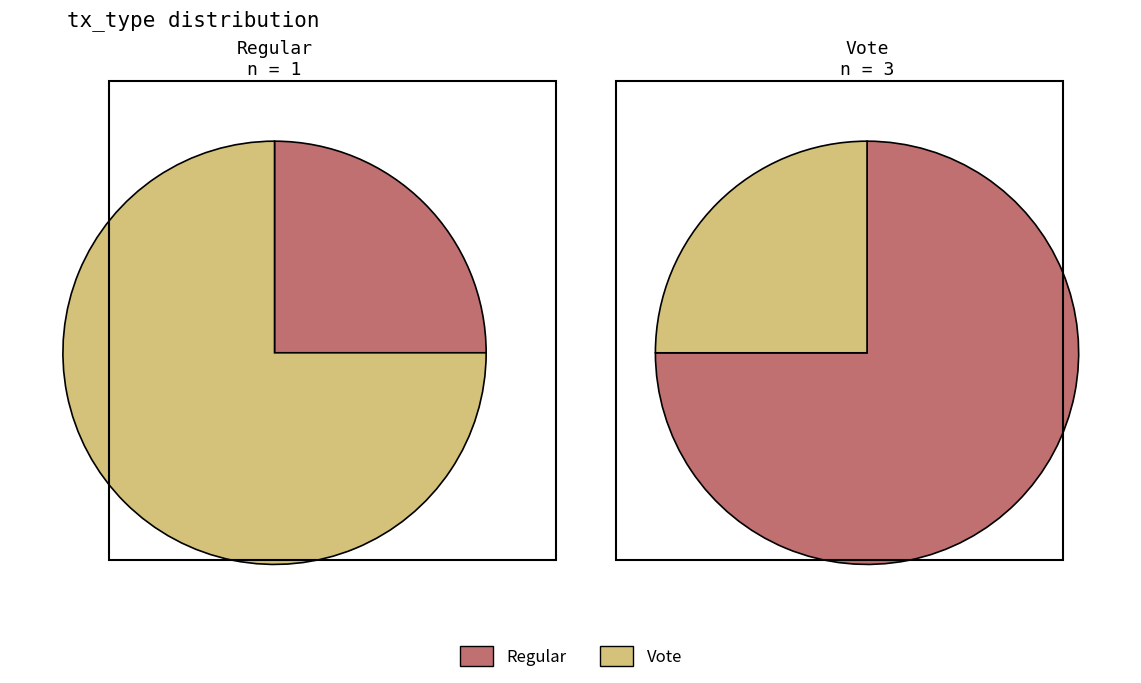

To the nearest percent, what portion does Vote represent?

25%